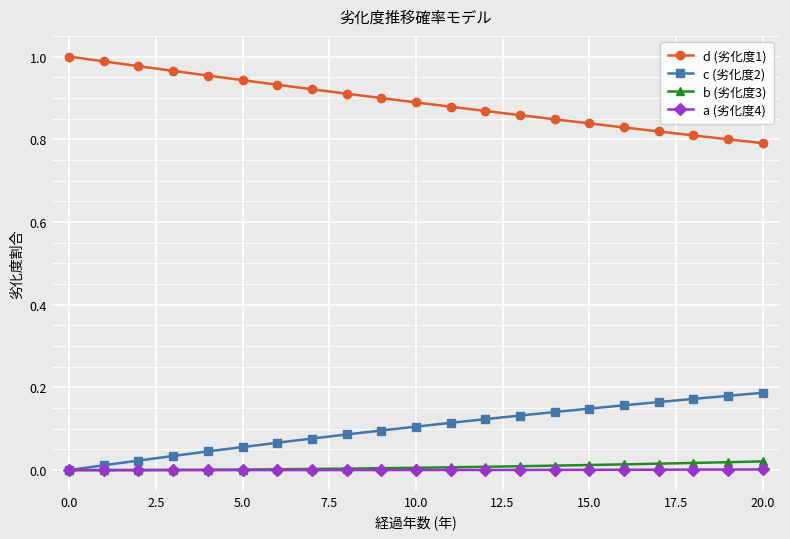

True or false: c (劣化度2) and d (劣化度1) intersect in this chart.

False